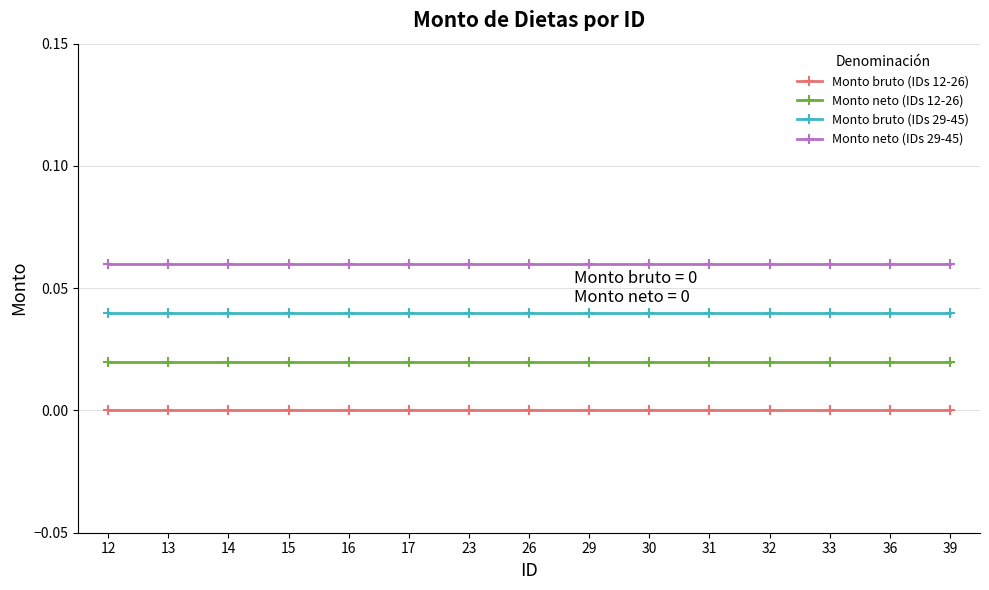

What is the sum of all Monto neto (IDs 29-45) values?

0.9